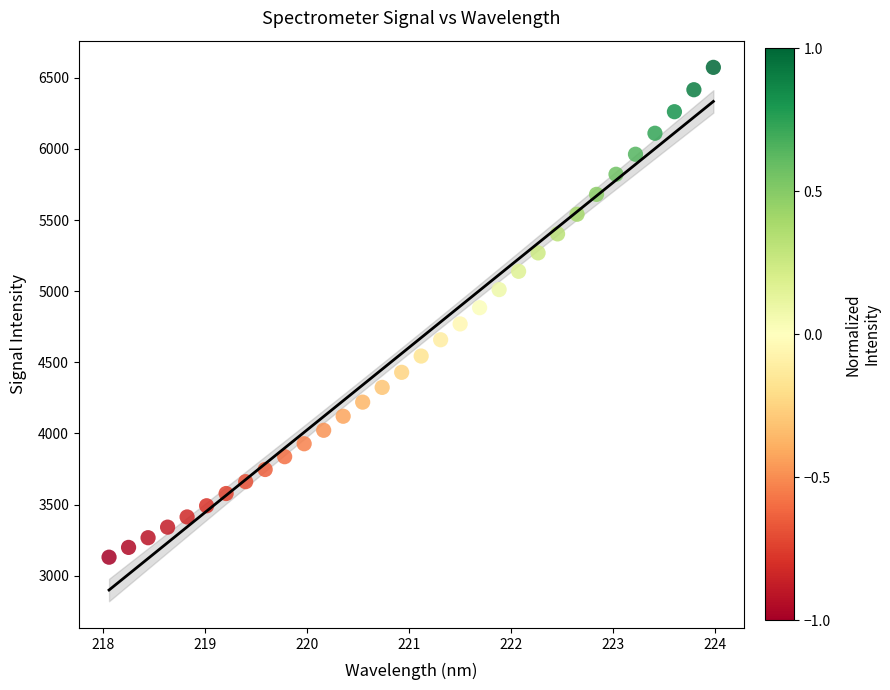

What is the range of Y values (max minus min)?

3442.7